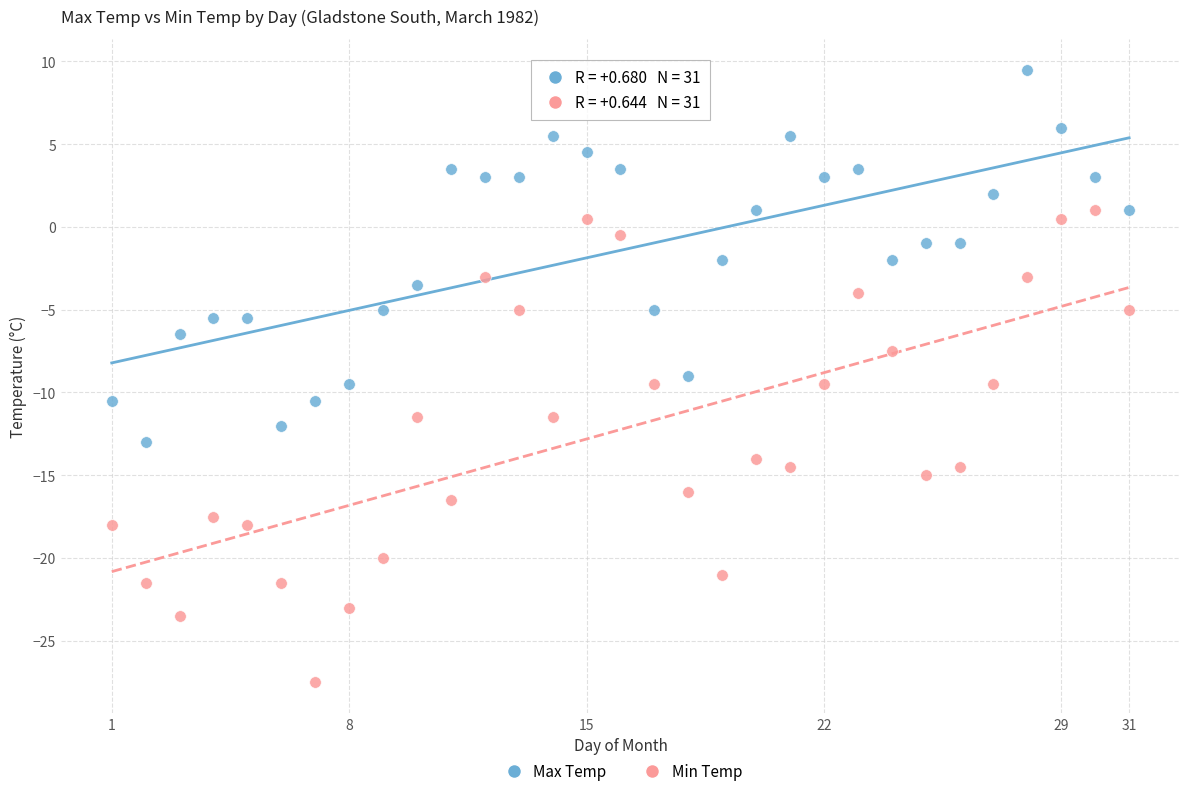

Which series has the largest Y range (max minus min)?

Min Temp